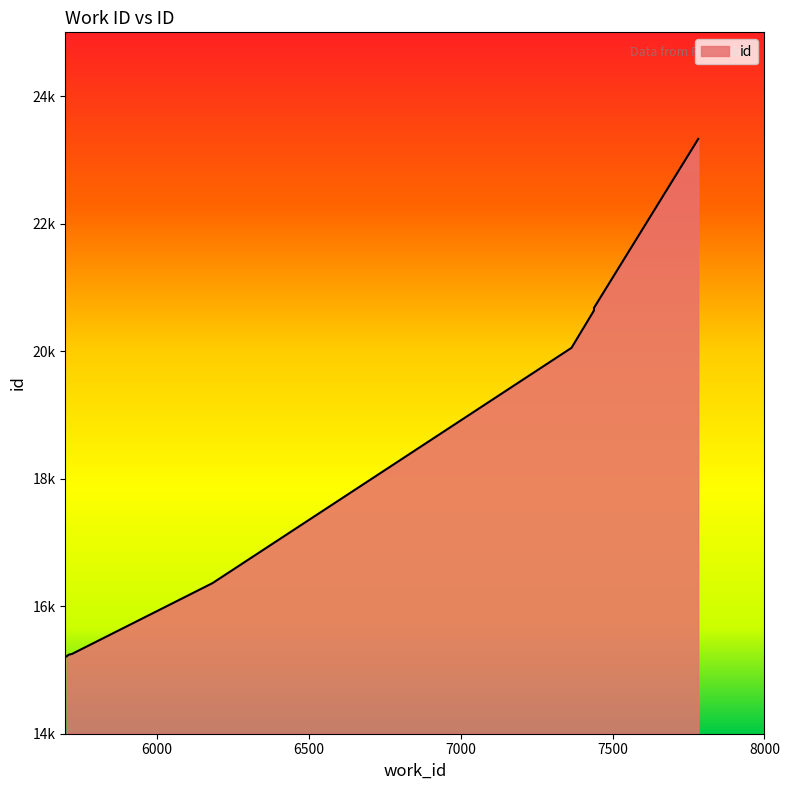

List the labels in order of value, largest first.

7782, 7439, 7439, 7438, 7365, 6184, 5722, 5711, 5705, 5704